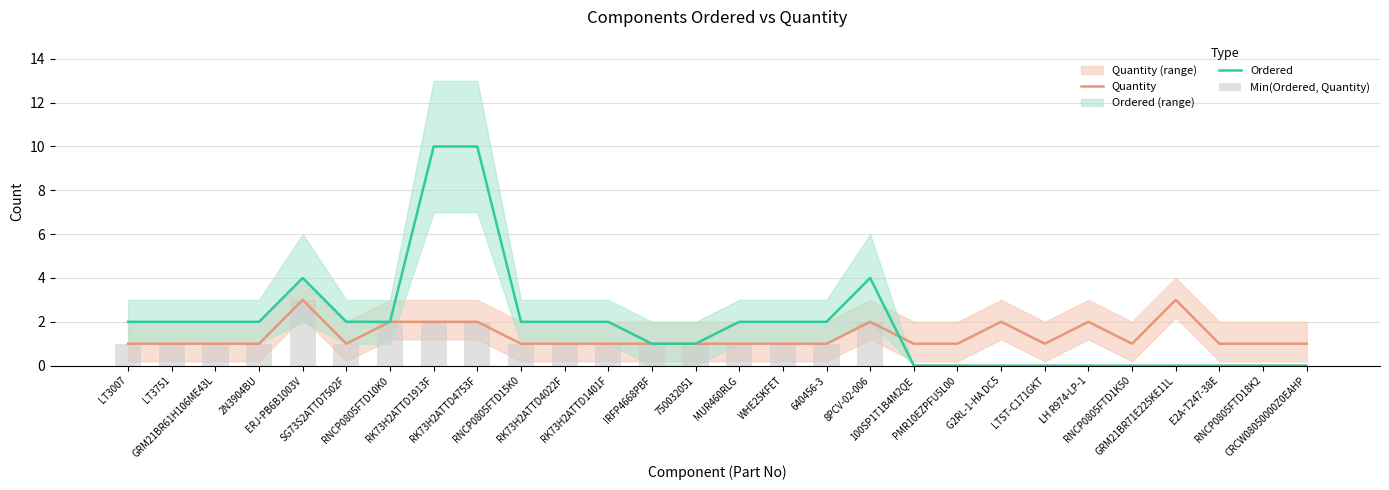

At which category is the sum across all series the highest?

RK73H2ATTD1913F